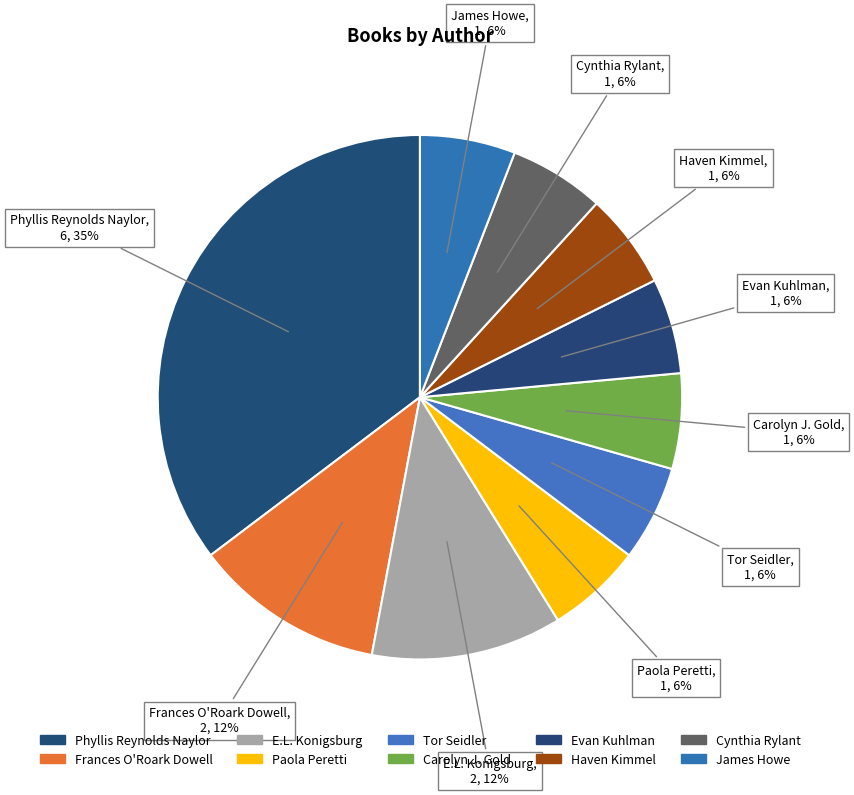

How many segments does this pie chart have?

10